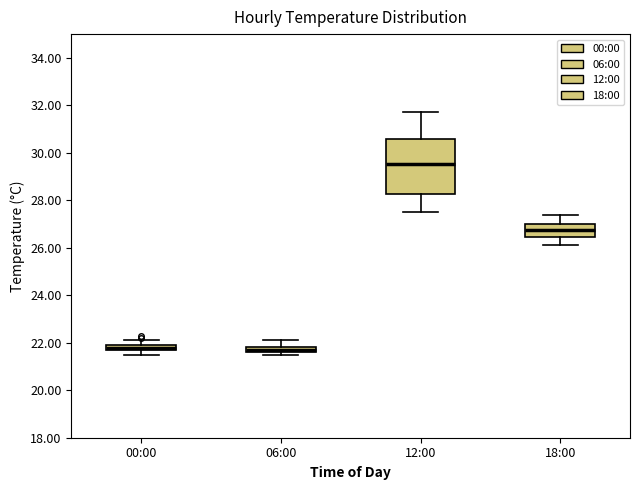

Comparing the boxes themselves (not the whiskers), which one is the tallest?

12:00